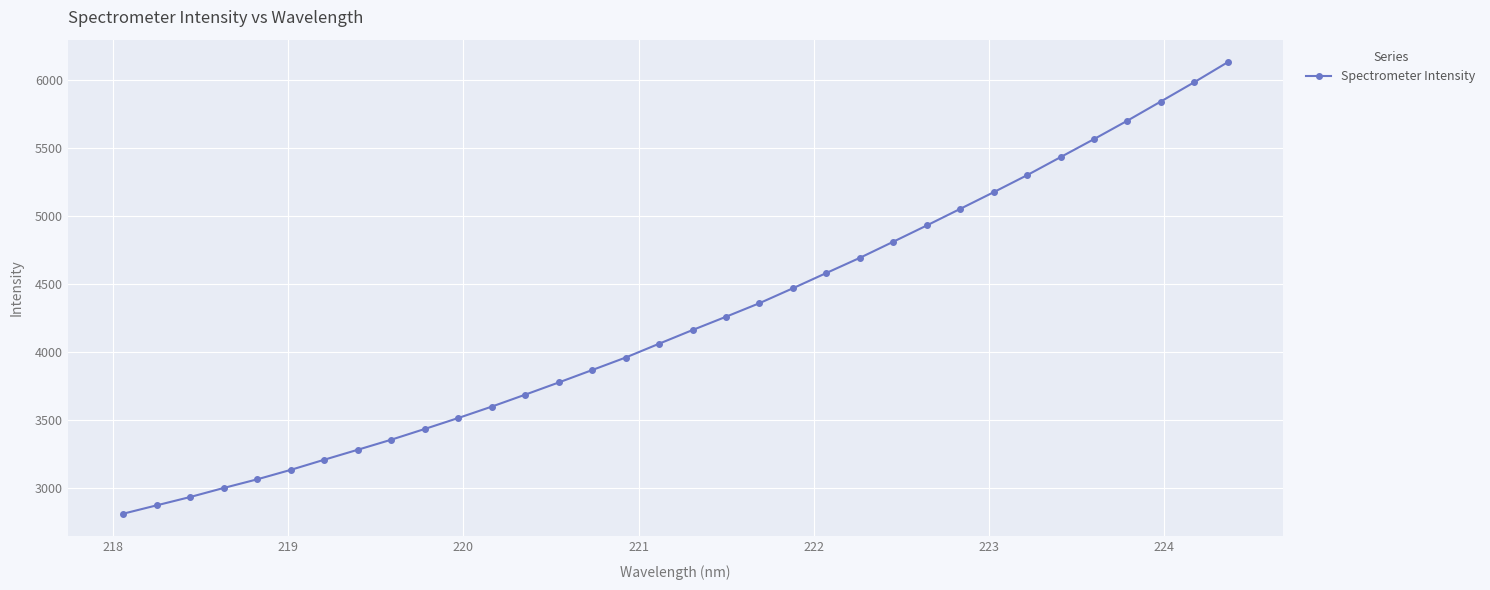

True or false: there are more than 0 points higher than both neighbors.

False